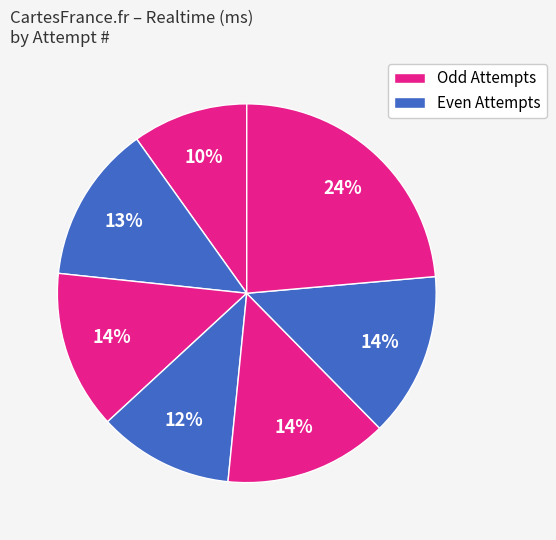

Count the number of slices in the pie.

7